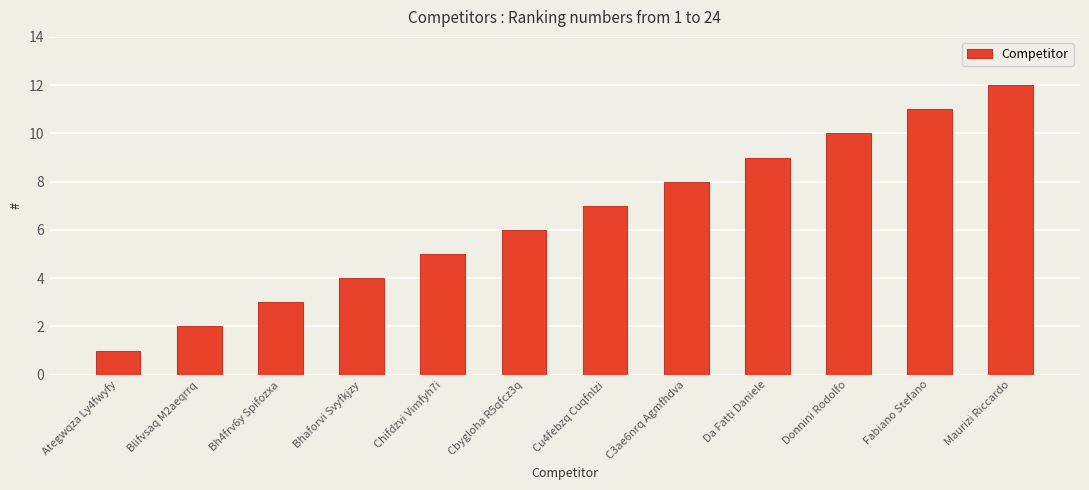

The chart shows a value of 5 at Fabiano Stefano. True or false?

False